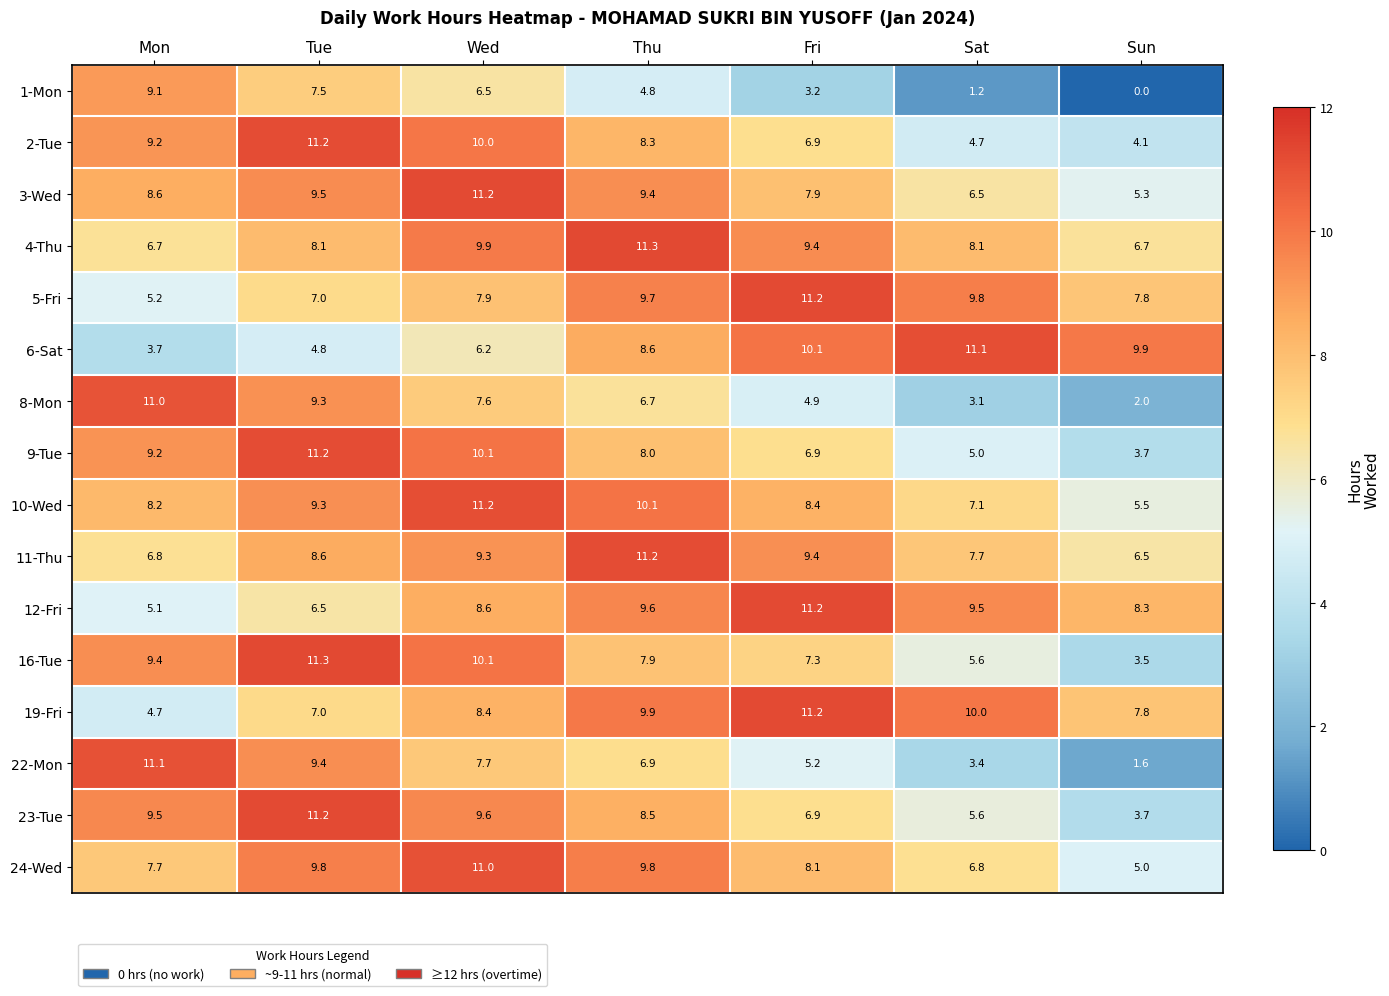

What is the spread (max minus min) of values at Thu?

6.5